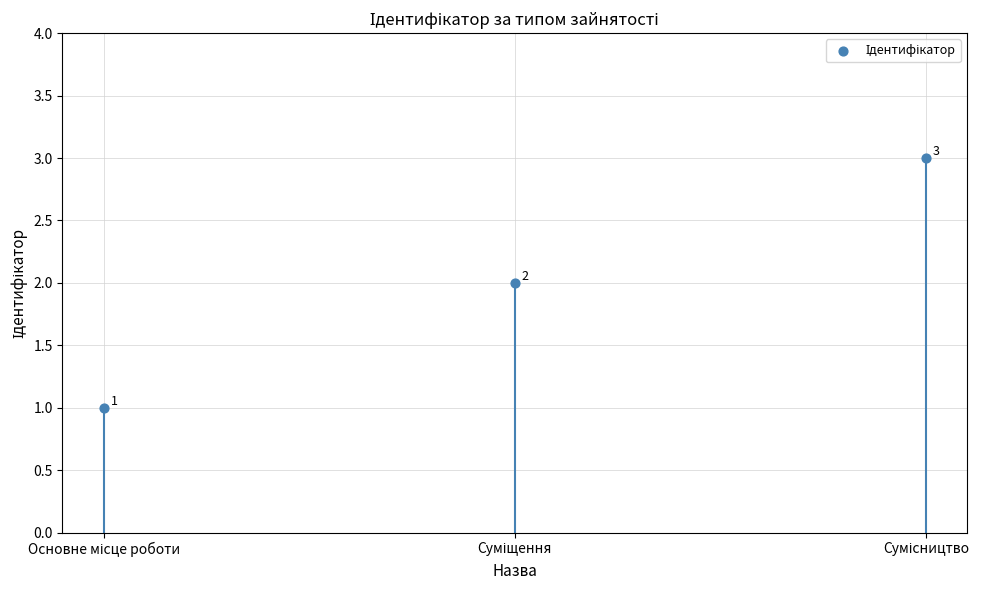

What is the change in value from Основне місце роботи to Суміщення?

+1